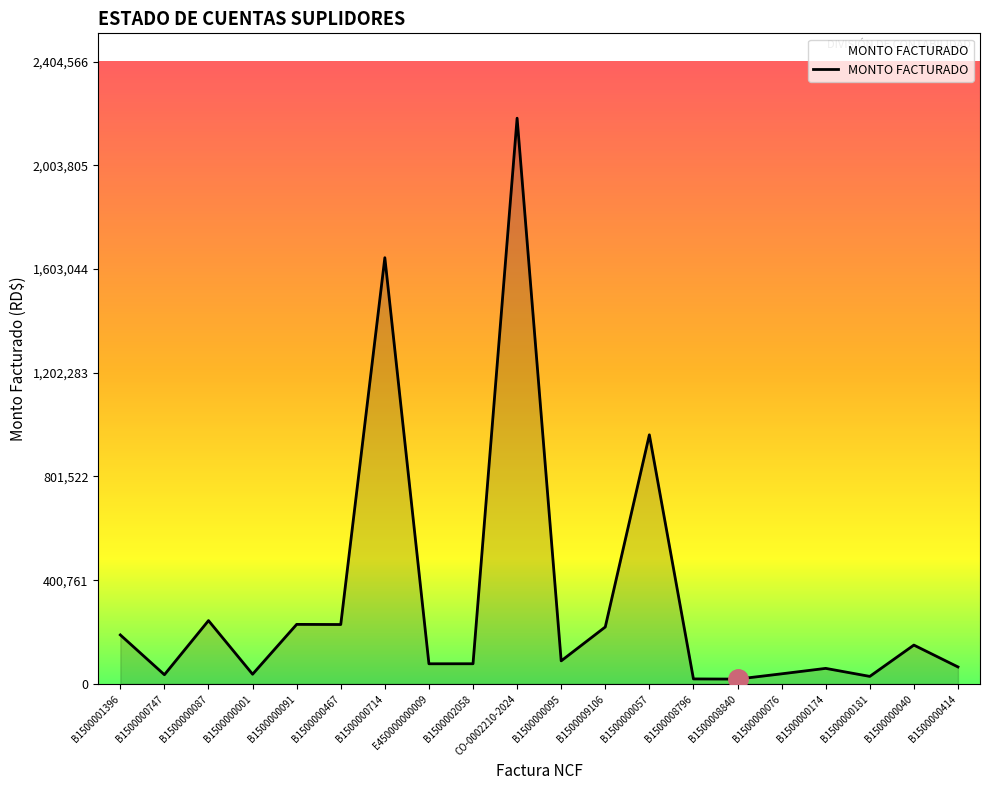

Which category has the highest value across all series?

CO-0002210-2024